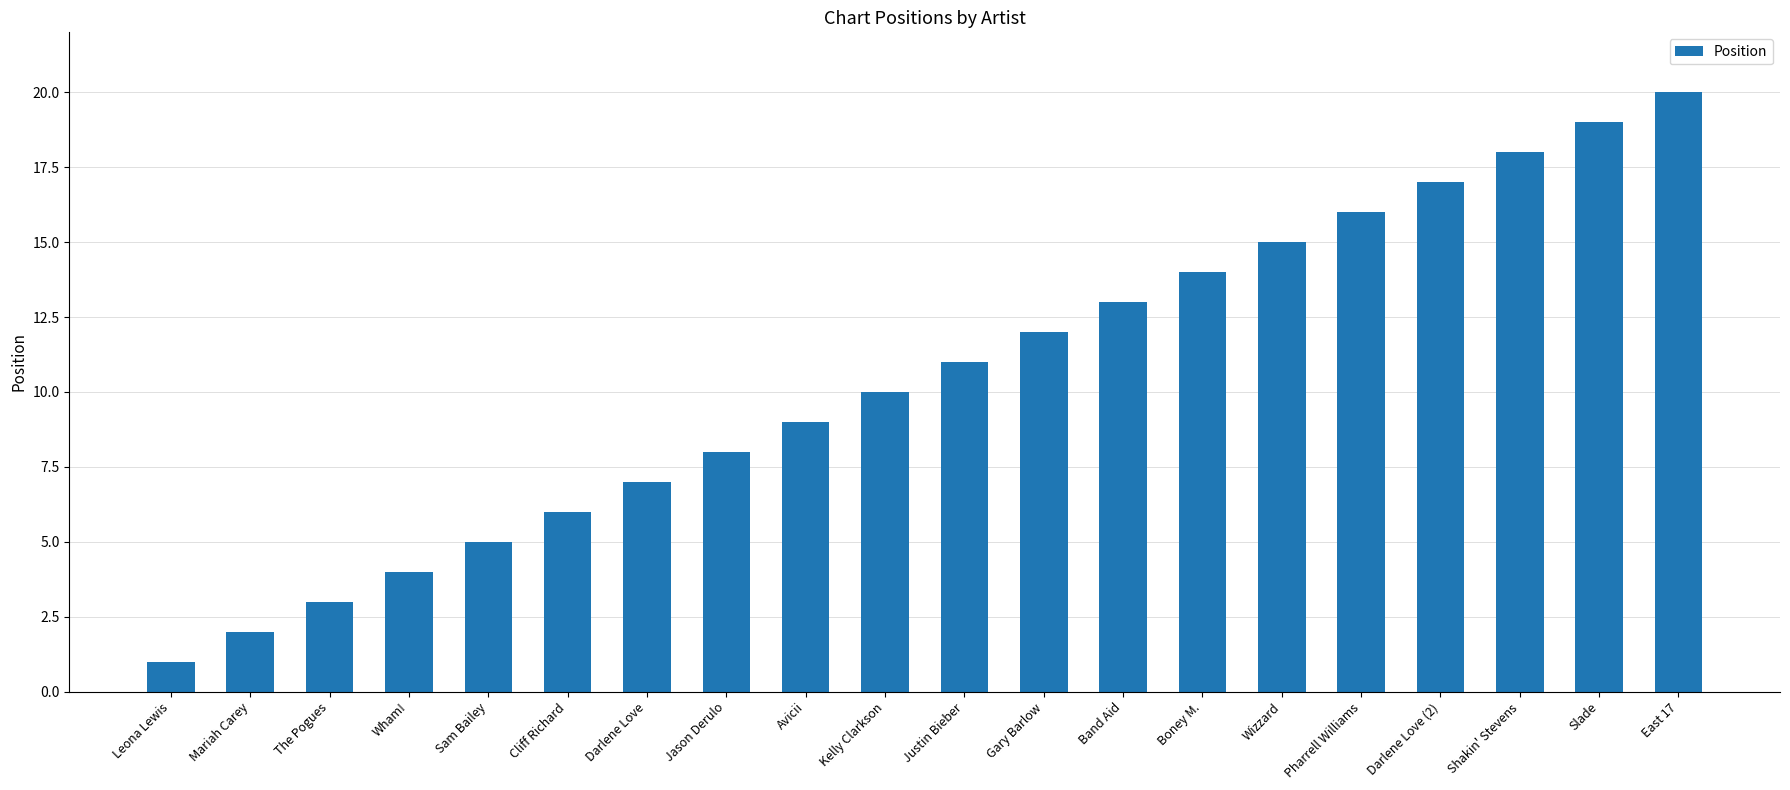

Where is the data nearest to the value 10?

Kelly Clarkson